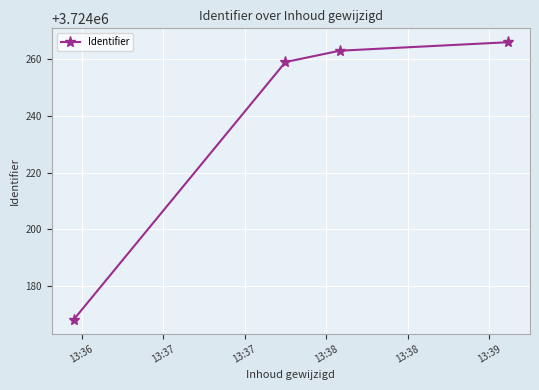

What is the difference between the maximum and minimum values?

98